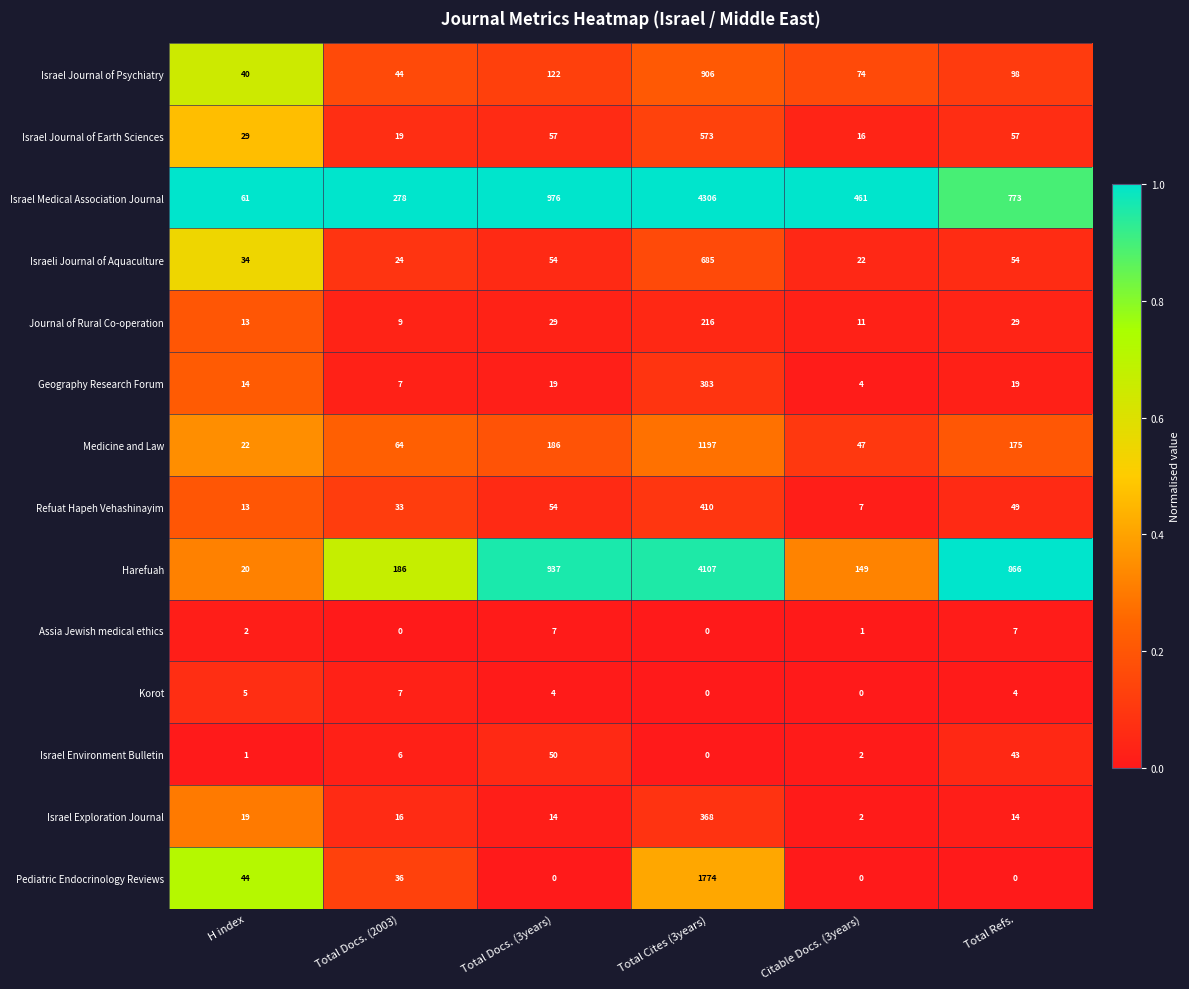

Which series has the widest spread of values?

Israel Medical Association Journal